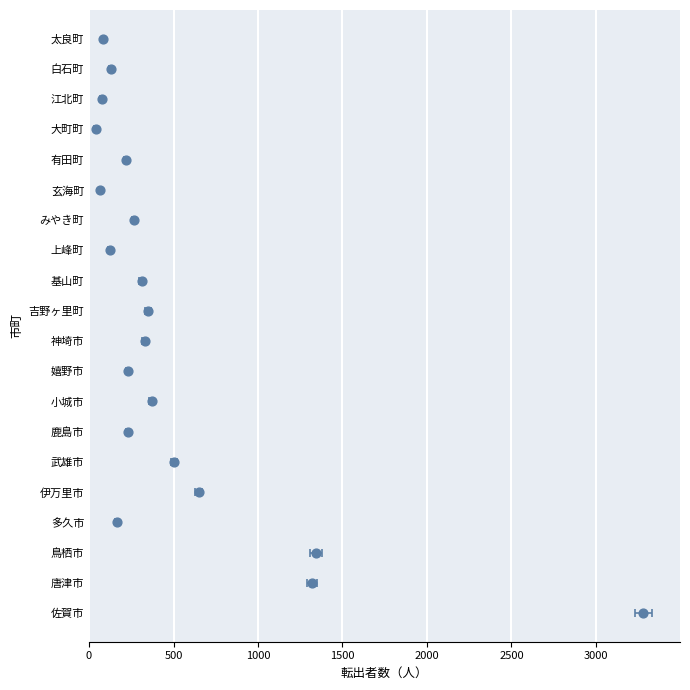

What is the change in value from 神埼市 to 有田町?

-111